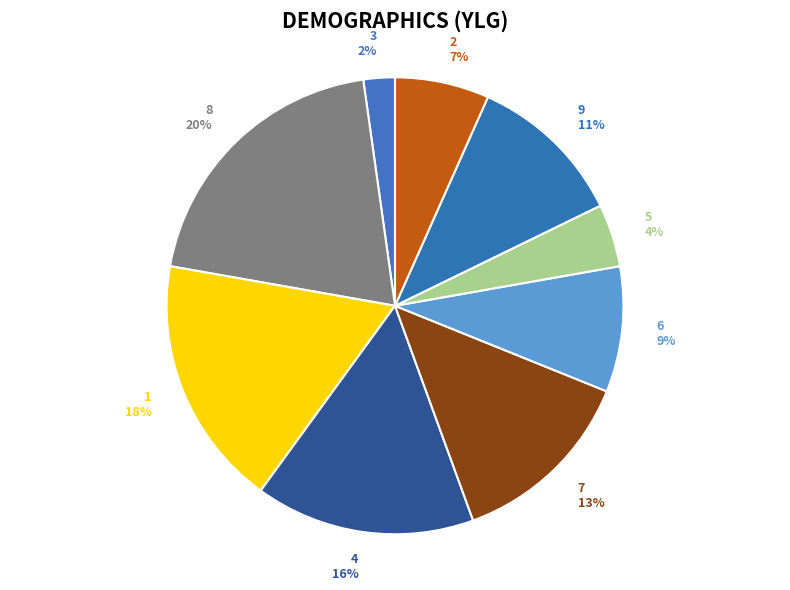

To the nearest percent, what portion does 3 represent?

2%